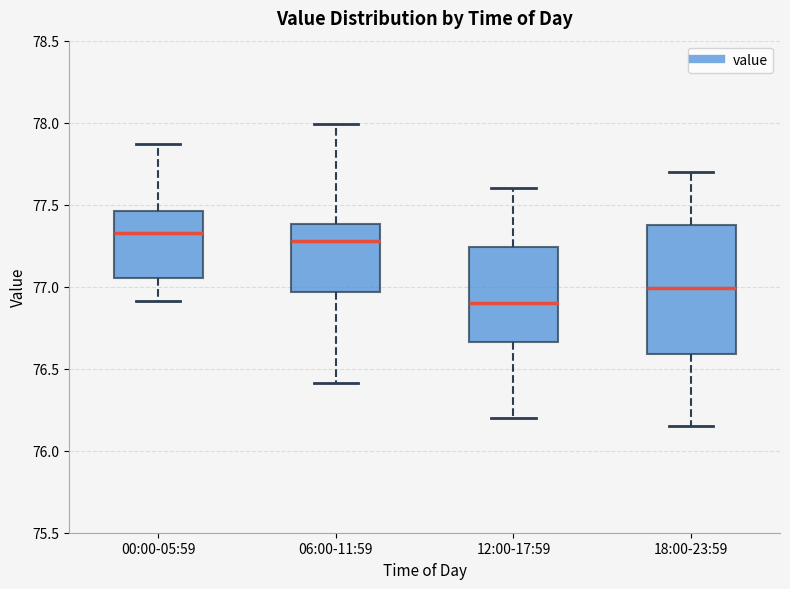

Comparing the boxes themselves (not the whiskers), which one is the tallest?

18:00-23:59